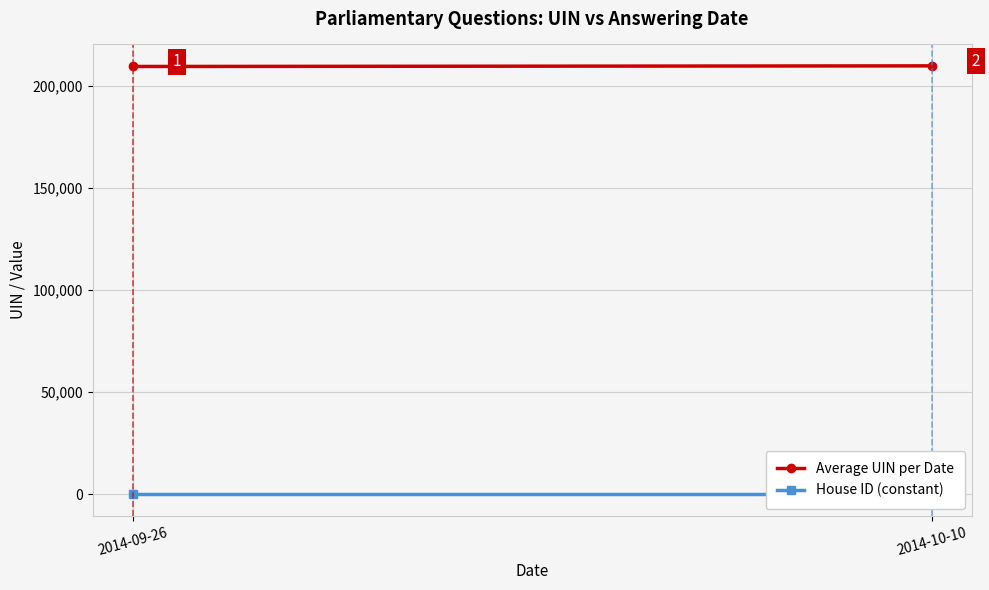

Is the value of Average UIN per Date at 2014-10-10 greater than the value of House ID (constant) at 2014-09-26?

Yes